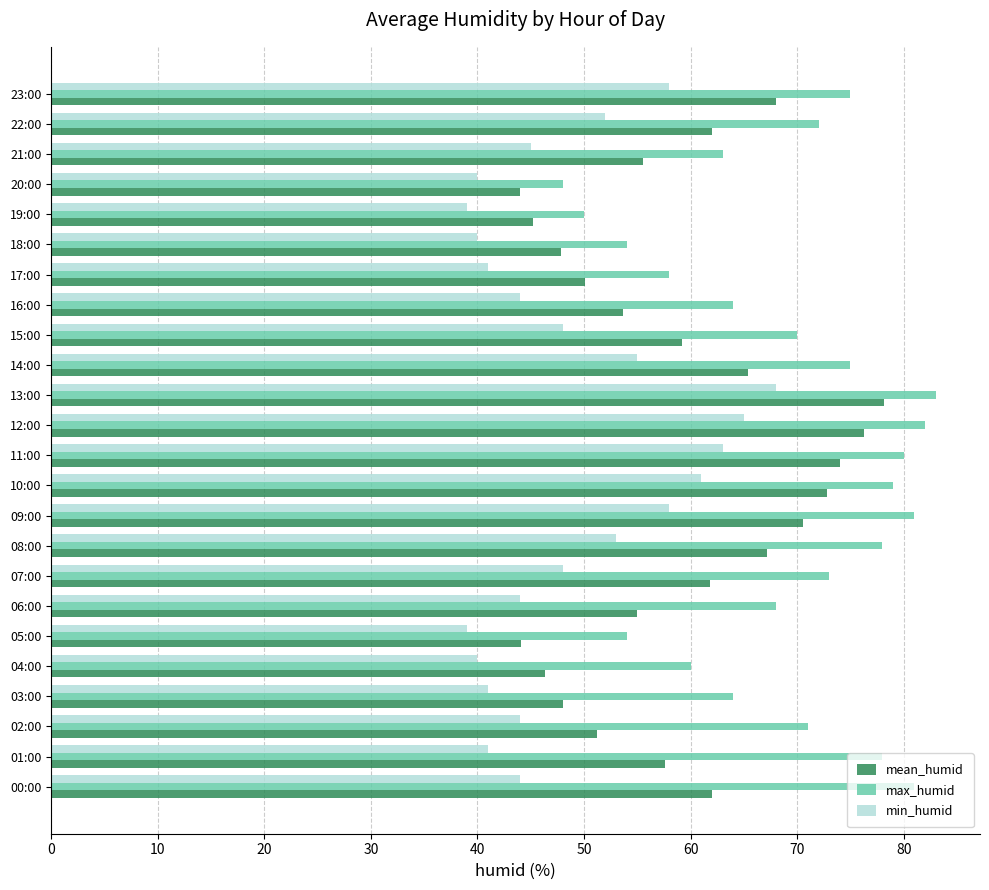

What is the sum of the min_humid values at 02:00 and 12:00?

109.0